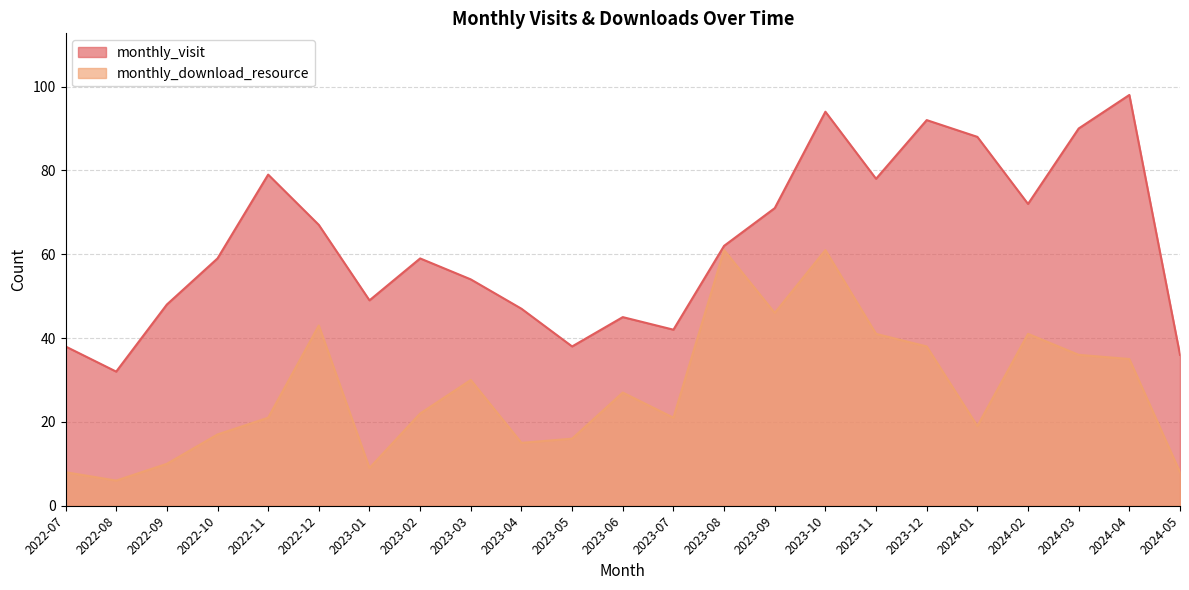

What is the value of the monthly_download_resource point at the 17th from the left?

41